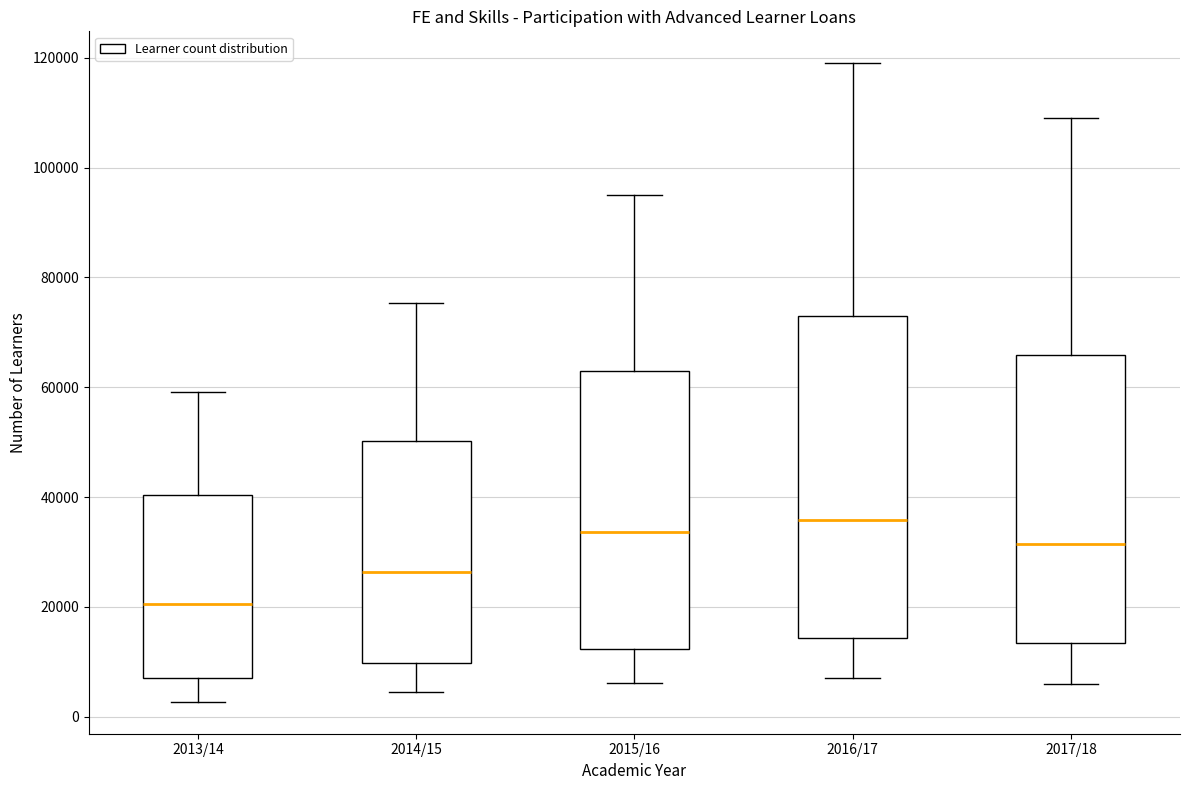

Reading left to right, read every box against the y-axis: the position of its median line, the range the box covers, and the ends of its whiskers. The values are not printed on the chart, so give them approximately, as read against the axis.

2013/14: median 20000, box 8000 to 40000, whiskers 2000 to 60000
2014/15: median 26000, box 10000 to 50000, whiskers 4000 to 76000
2015/16: median 34000, box 12000 to 62000, whiskers 6000 to 96000
2016/17: median 36000, box 14000 to 74000, whiskers 8000 to 120000
2017/18: median 32000, box 14000 to 66000, whiskers 6000 to 110000